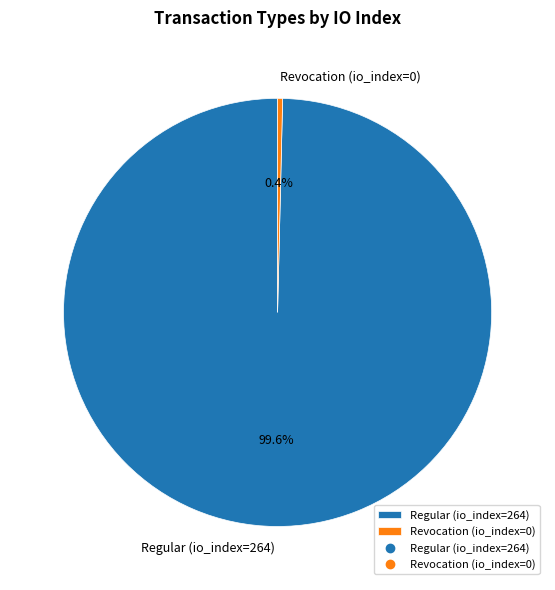

Which slice is the smallest?

Revocation (io_index=0)